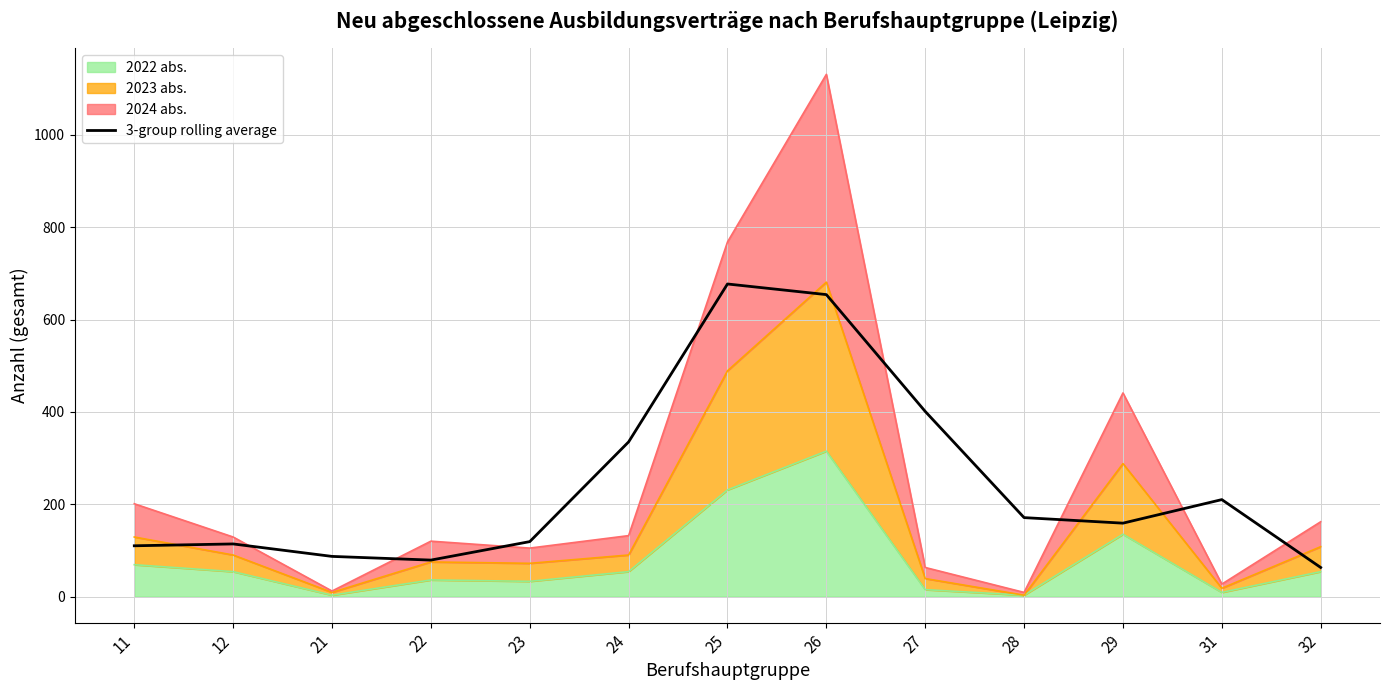

True or false: the data shows 341 at 26.

False